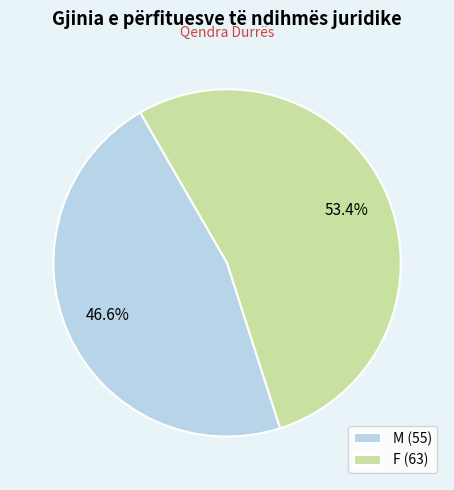

What percentage is the M slice, to the nearest percent?

47%